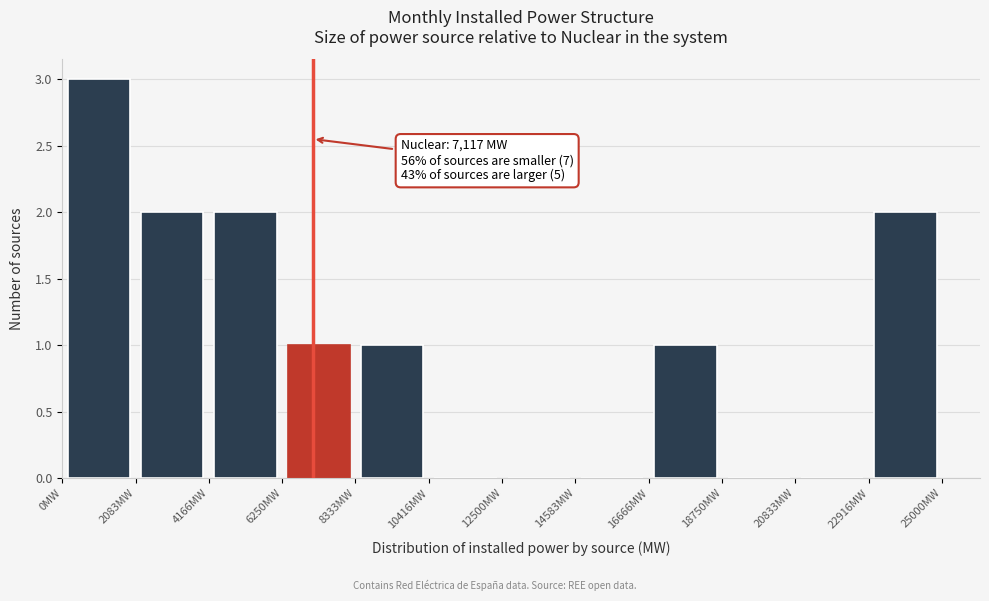

Over which range of the x-axis is the bar tallest?

0 to 2000